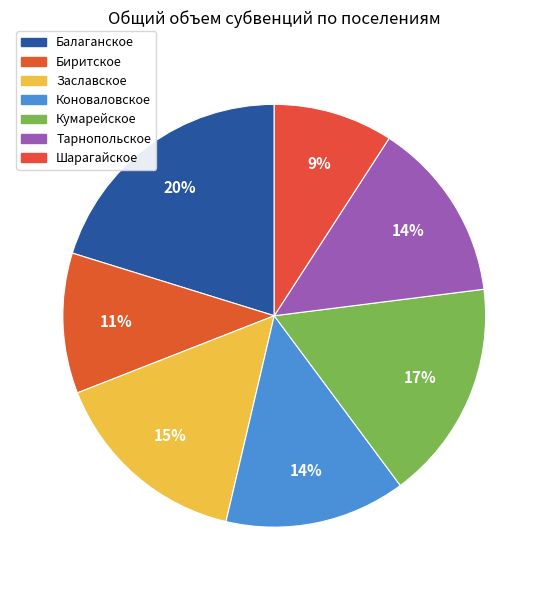

Is it true that Тарнопольское is 7% of the pie?

False